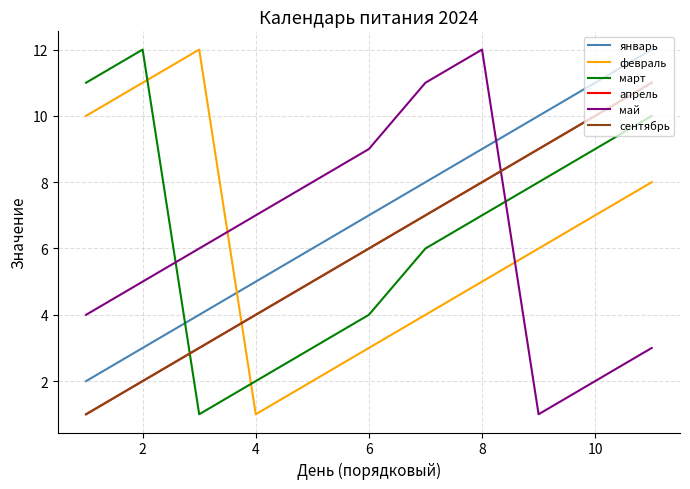

What is the sum of all январь values?

77